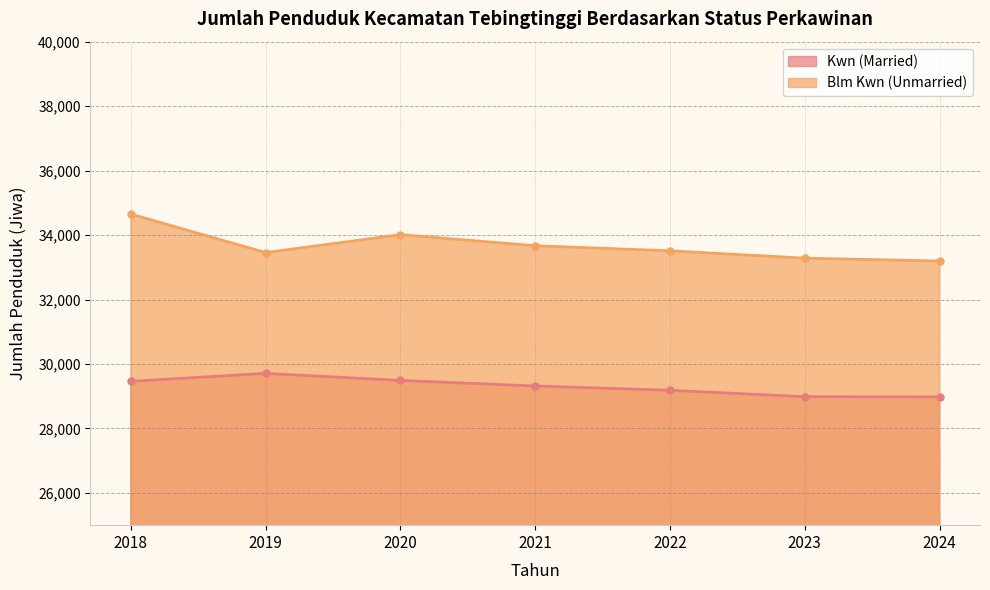

Between 2018 and 2022, which is larger?

2018